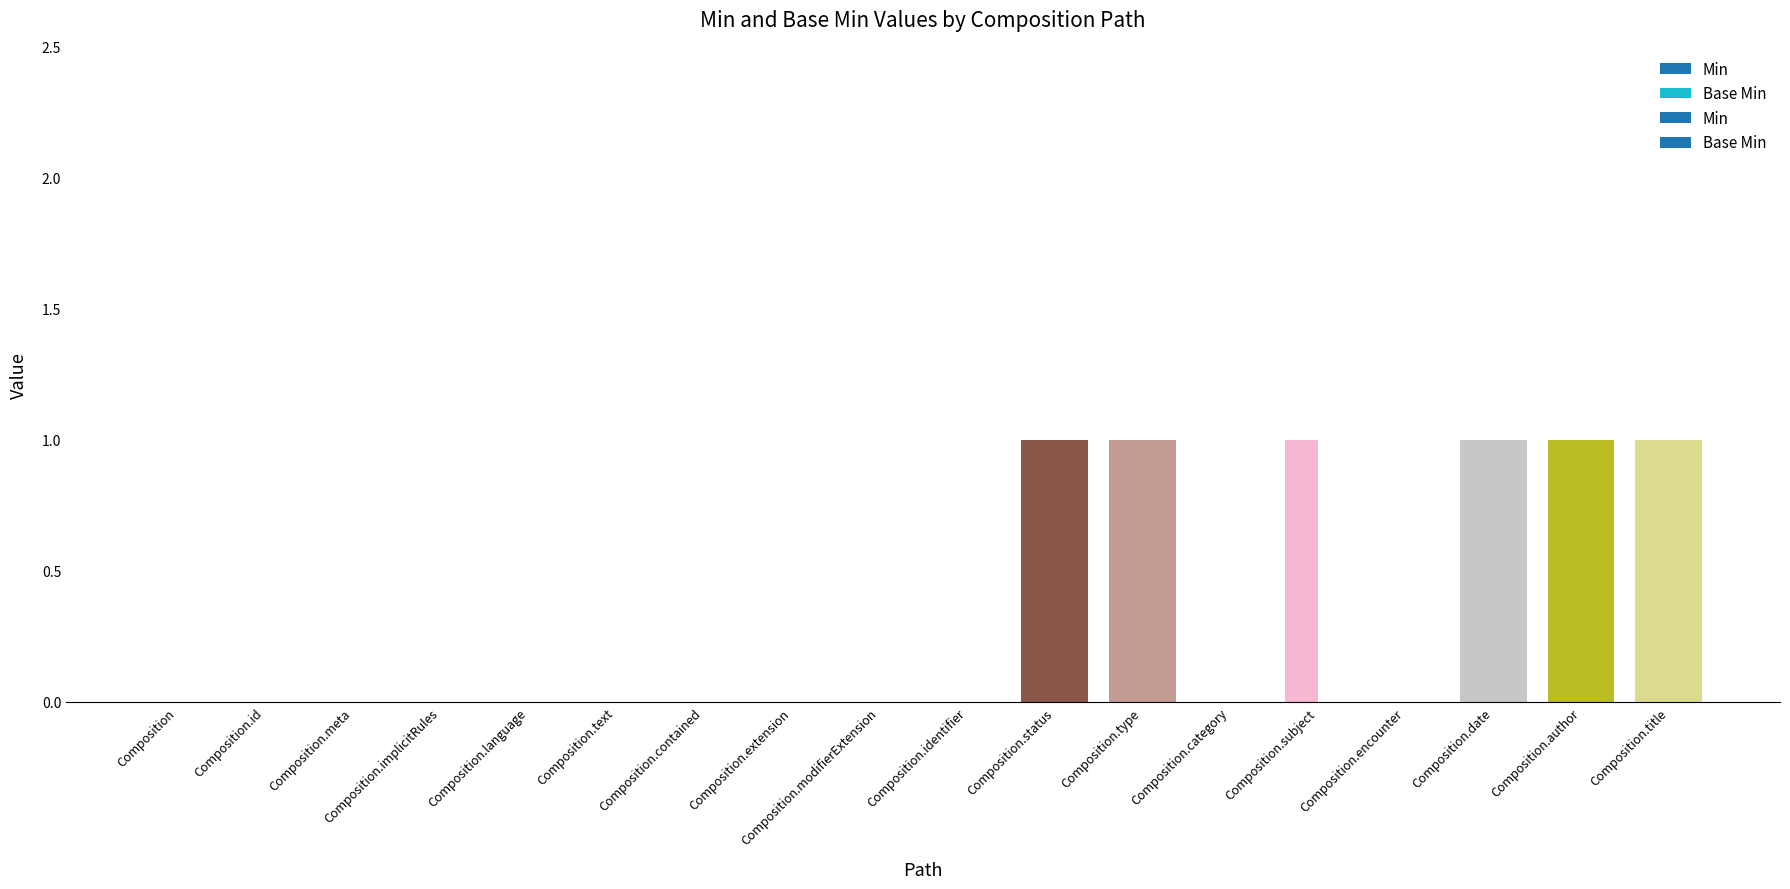

What is the total value across all series at Composition.title?

2